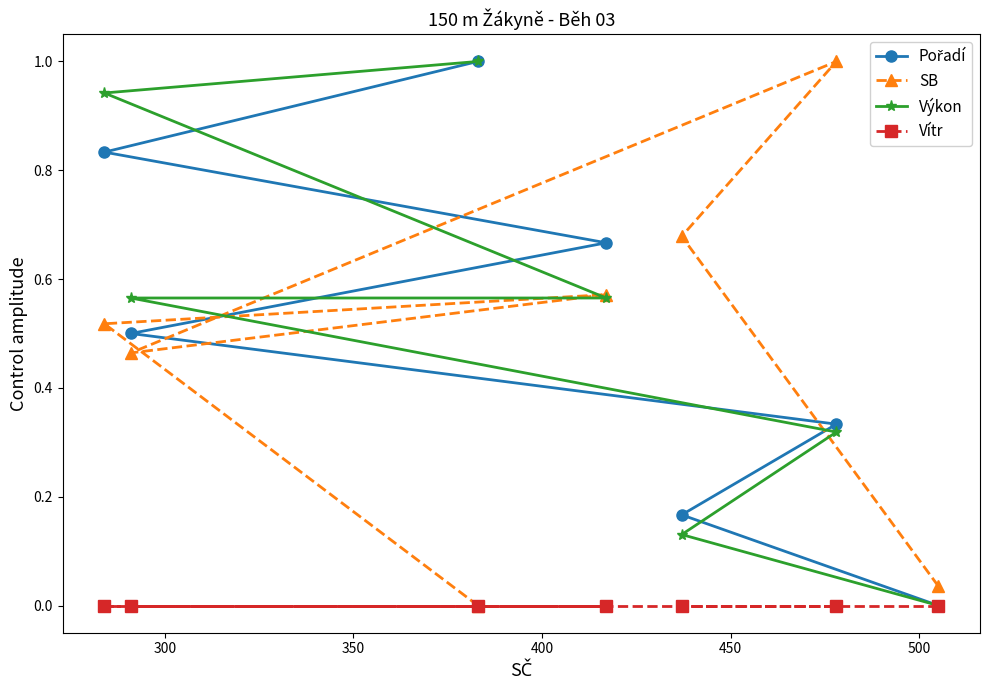

What is the difference between the second highest and second lowest values in the Pořadí series?

0.7